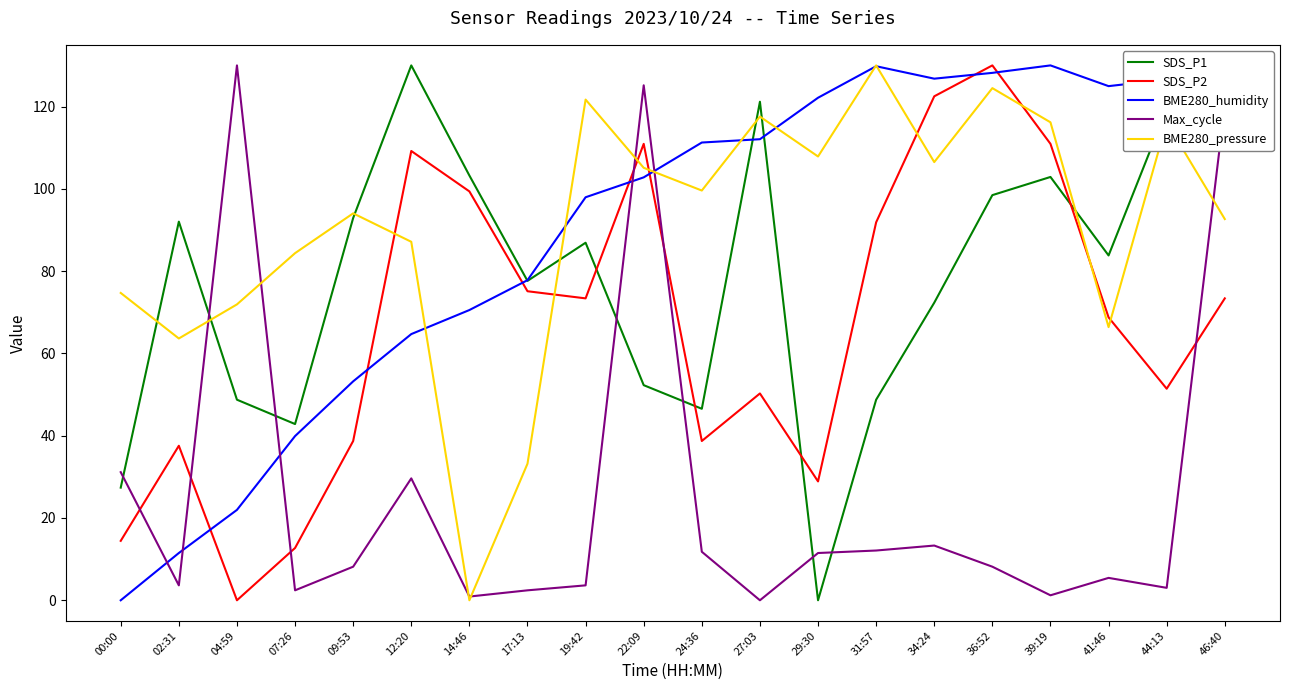

True or false: BME280_pressure and BME280_humidity intersect in this chart.

True